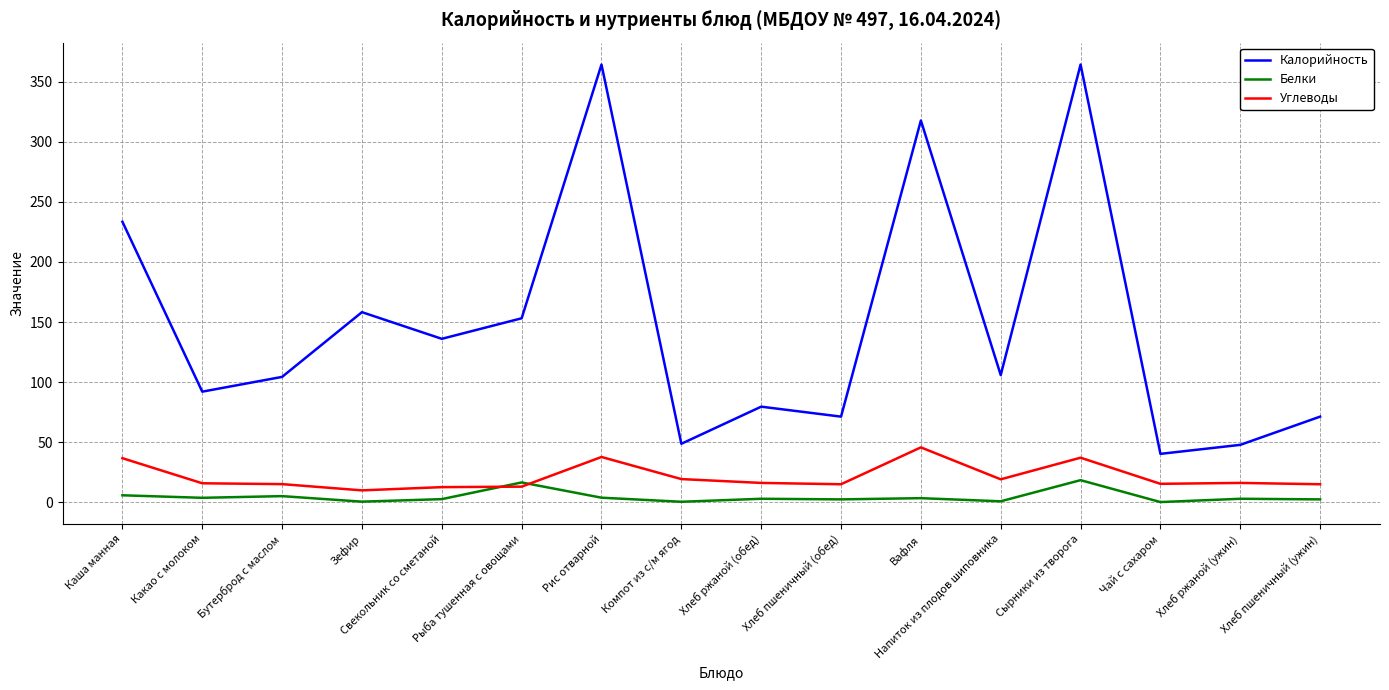

Rank the series at Рыба тушенная с овощами from highest to lowest value.

Калорийность, Белки, Углеводы